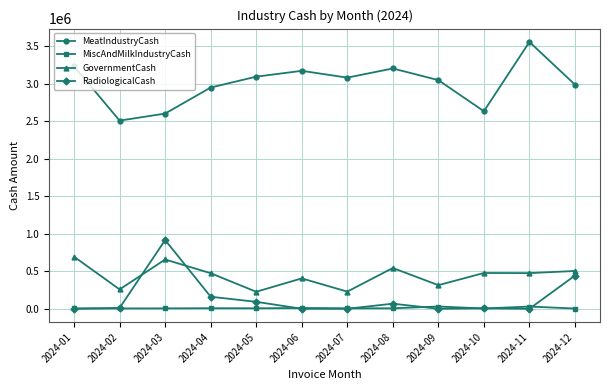

What is the value of the GovernmentCash point at the 1st from the left?

694033.6